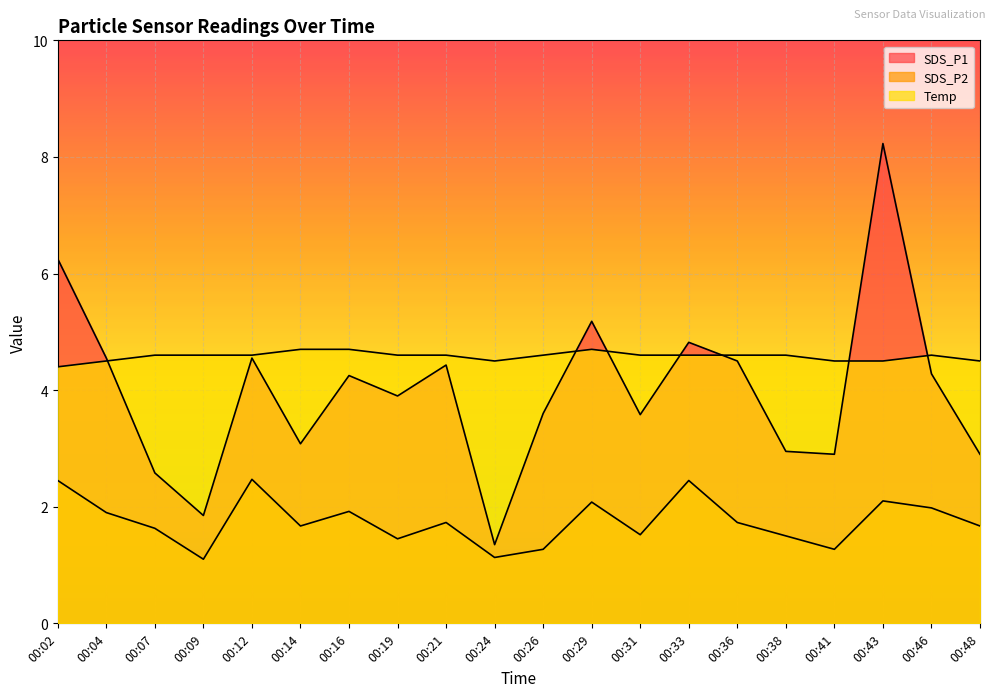

In SDS_P1, how many points are lower than both neighbors (excluding endpoints)?

6